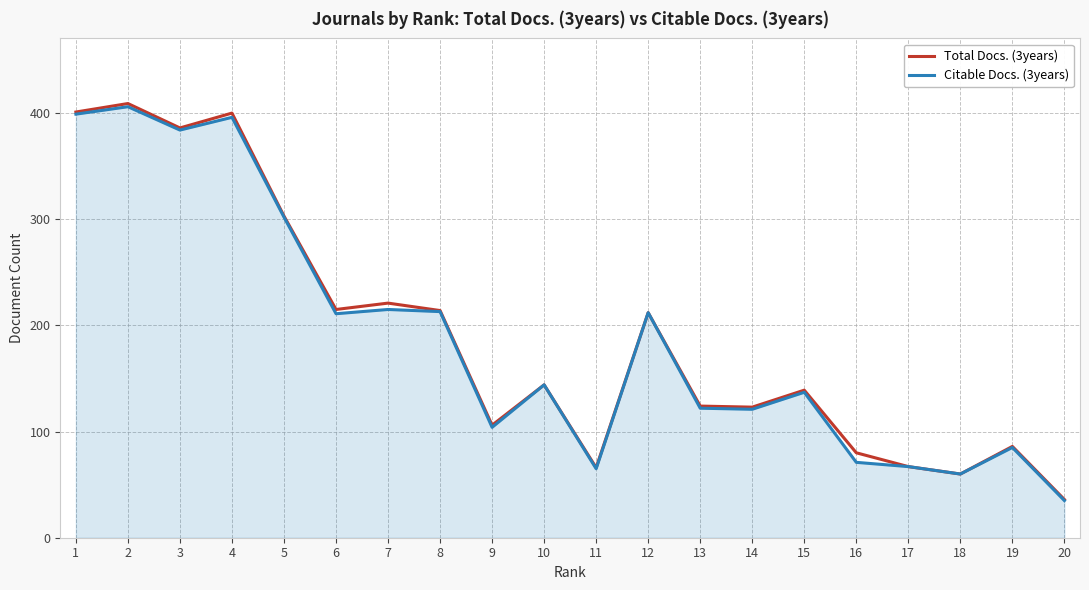

At which label does Total Docs. (3years) reach its minimum?

20